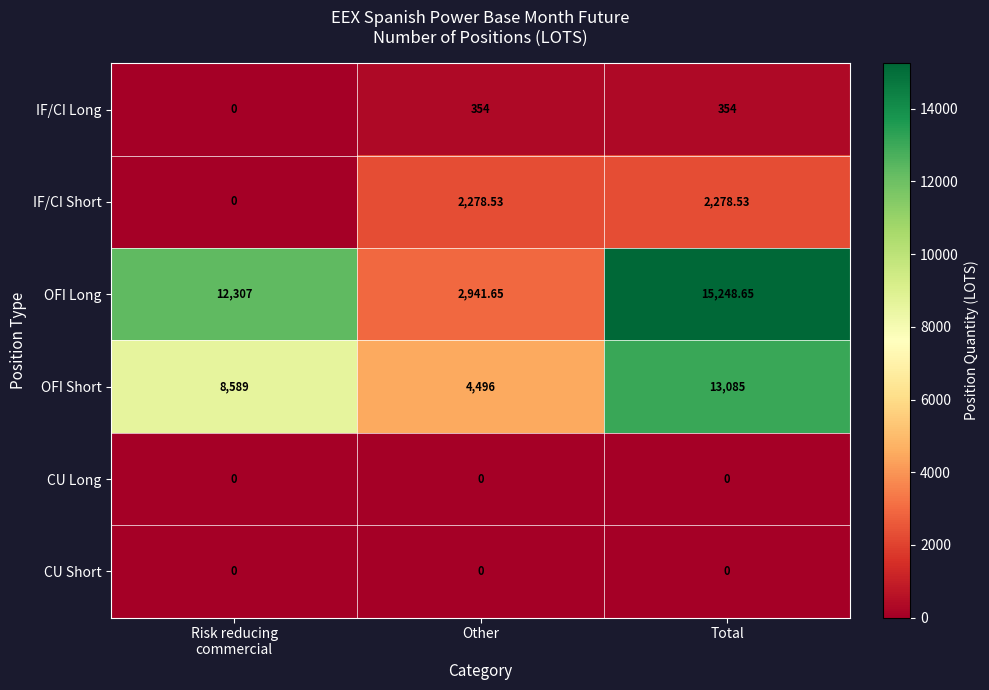

Which series changed the most between Other and Total?

OFI Long